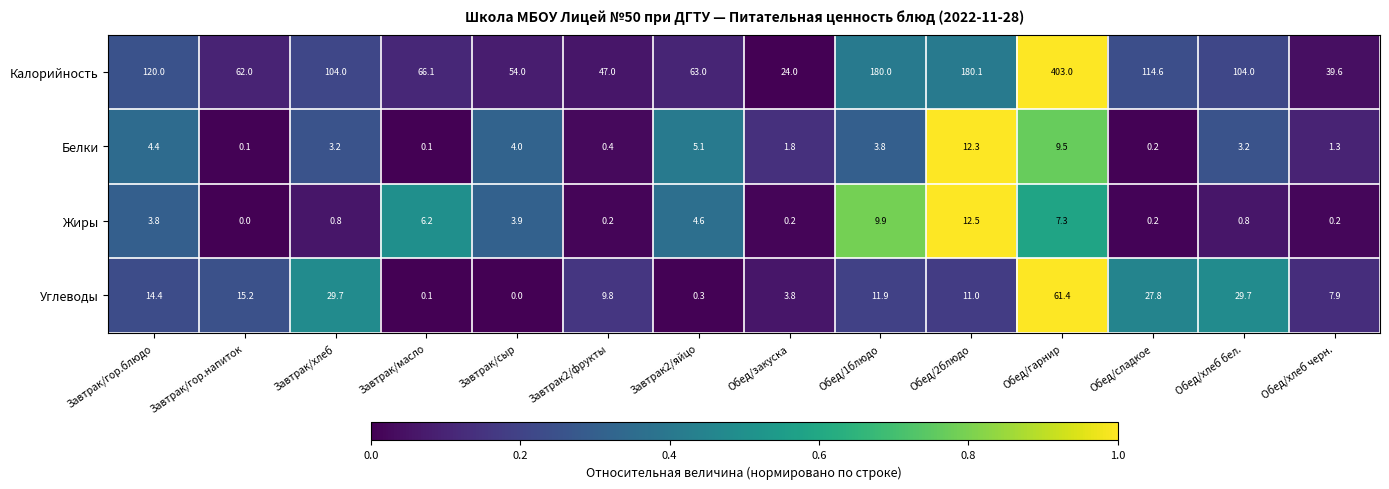

Is it true that Жиры equals 0.2 at Завтрак2/фрукты?

True